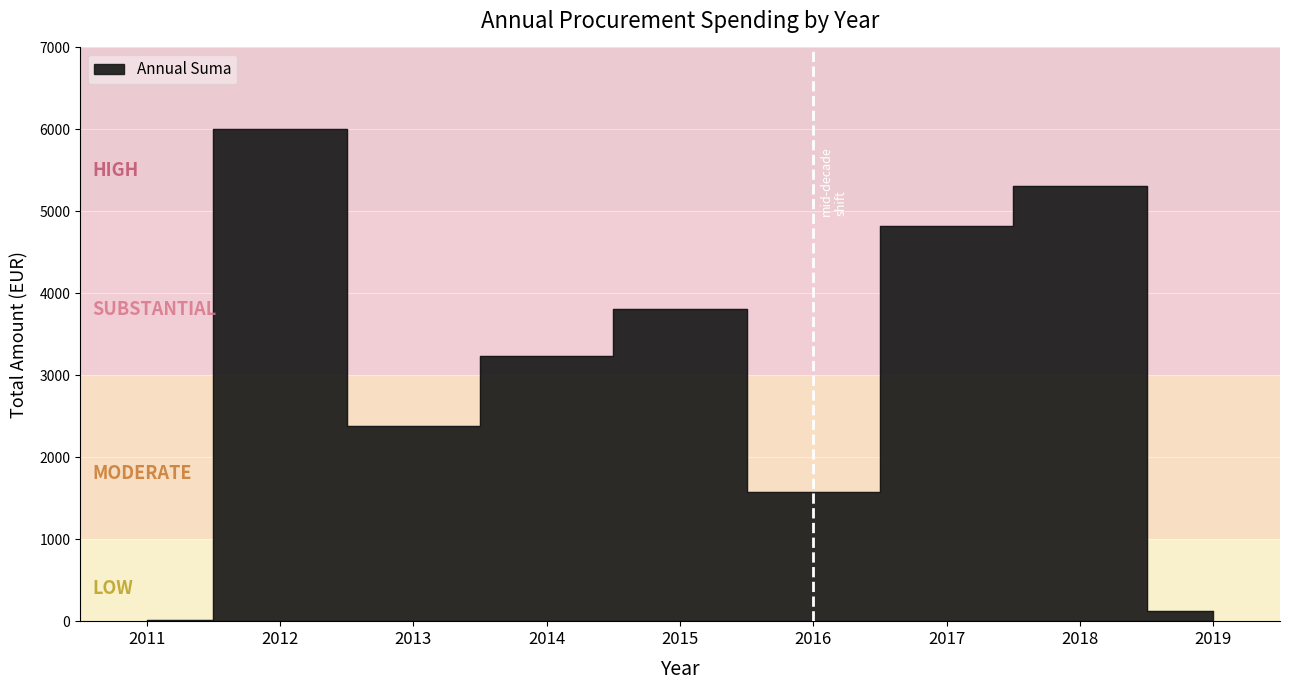

True or false: the data has more than 2 interior local peaks.

True